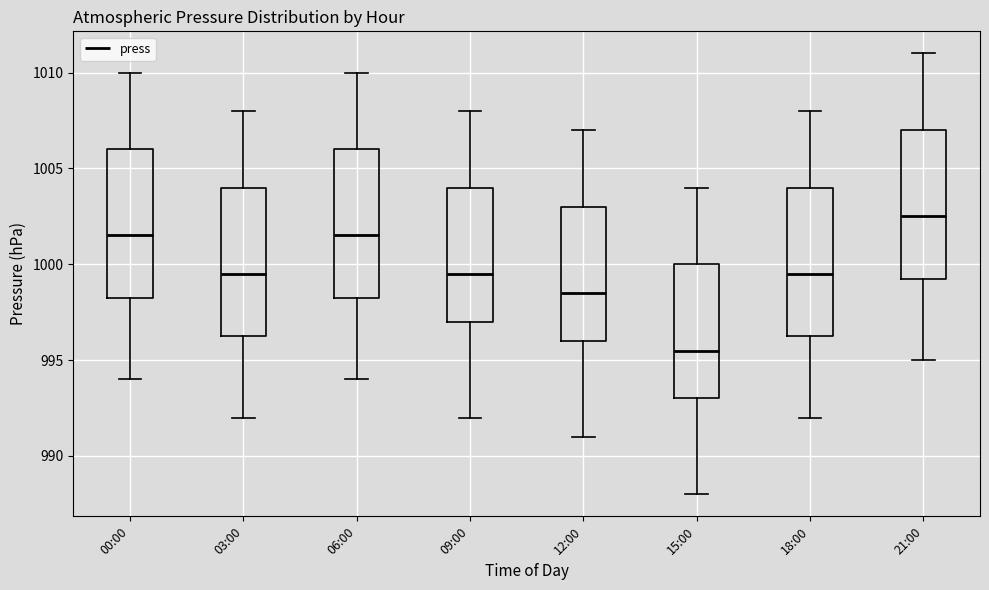

Where is the upper edge of the box for 21:00 on the y-axis? The values are not printed on the chart, so give them approximately, as read against the axis.

1007.0